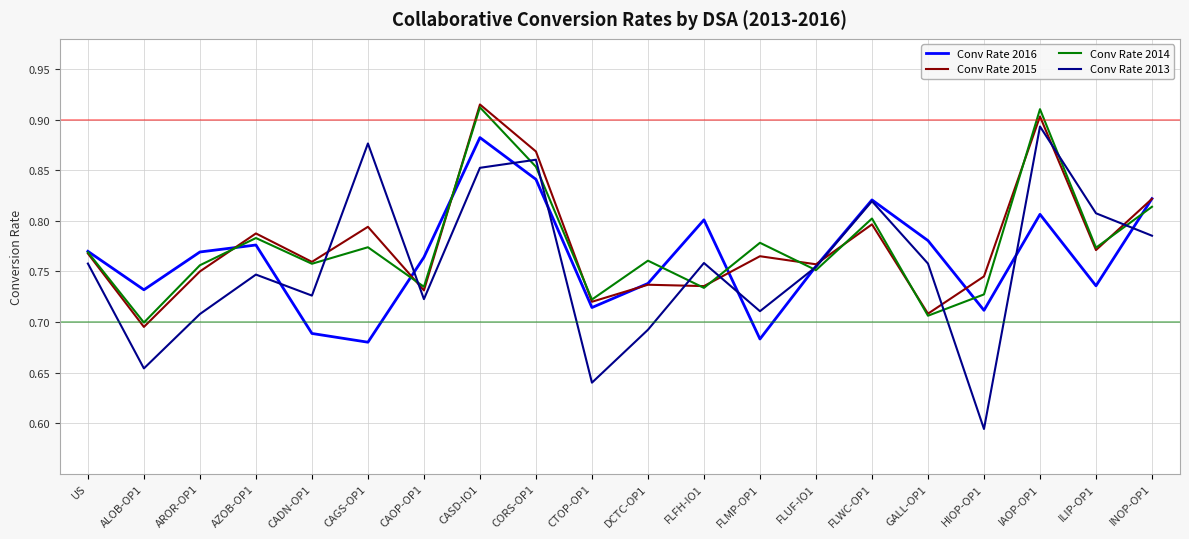

What is the sum of all Conv Rate 2015 values?

15.5